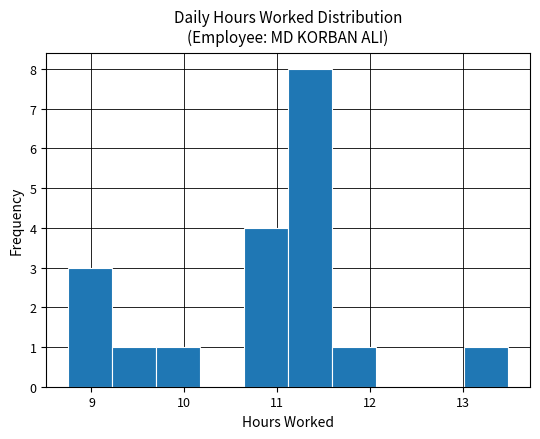

Reading left to right, transcribe this chart: for each bar, give the range it covers on the x-axis and its height. Neither the bar edges nor the heights are printed on the chart, so give them approximately, as read against the axes.

8.8 to 9.2: 3
9.2 to 9.7: 1
9.7 to 10.2: 1
10.2 to 10.6: 0
10.6 to 11.1: 4
11.1 to 11.6: 8
11.6 to 12.1: 1
12.1 to 12.5: 0
12.5 to 13.0: 0
13.0 to 13.5: 1